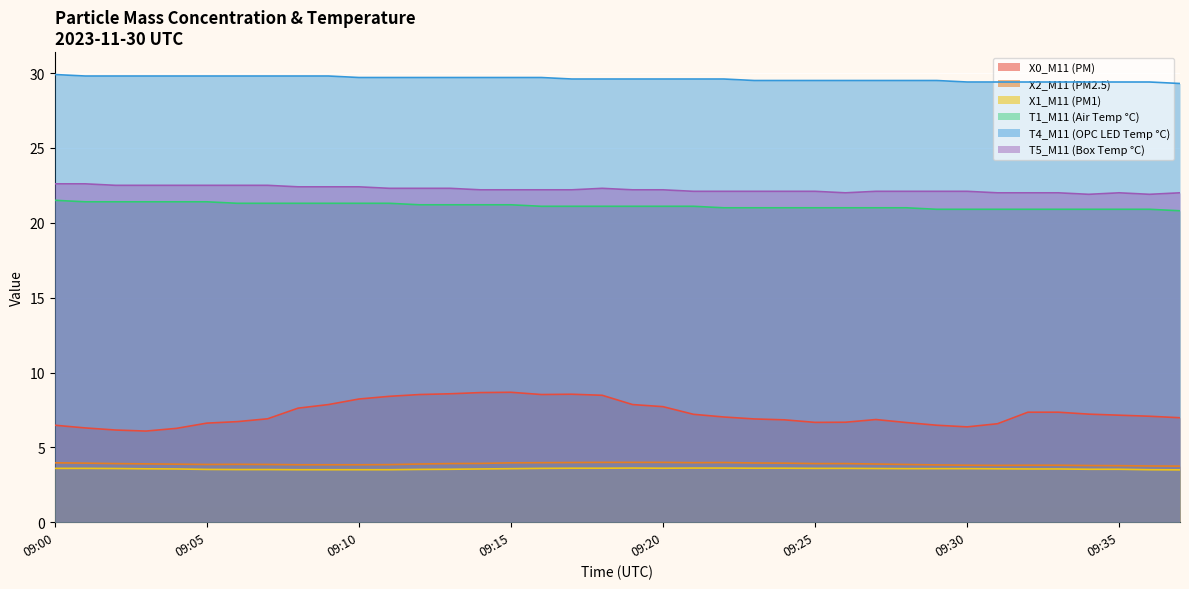

Is the value of T1_M11 (Air Temp °C) at 09:26 greater than the value of X1_M11 (PM1) at 09:04?

Yes